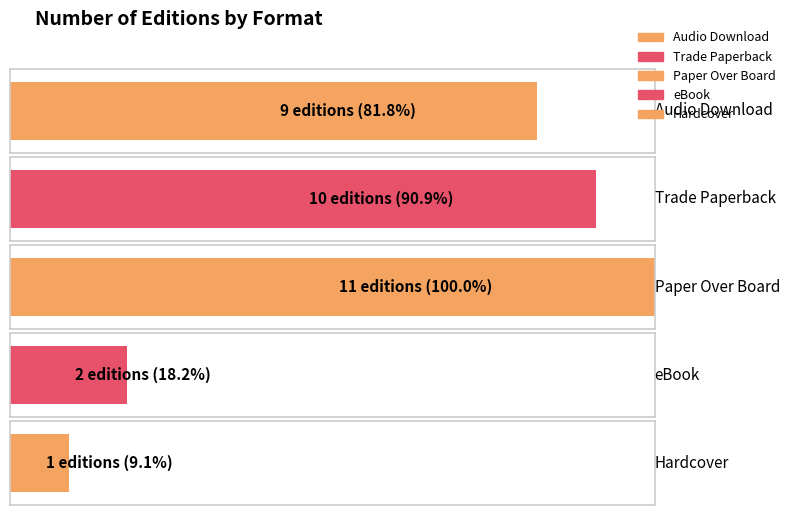

Which has a higher value, Hardcover or Paper Over Board?

Paper Over Board